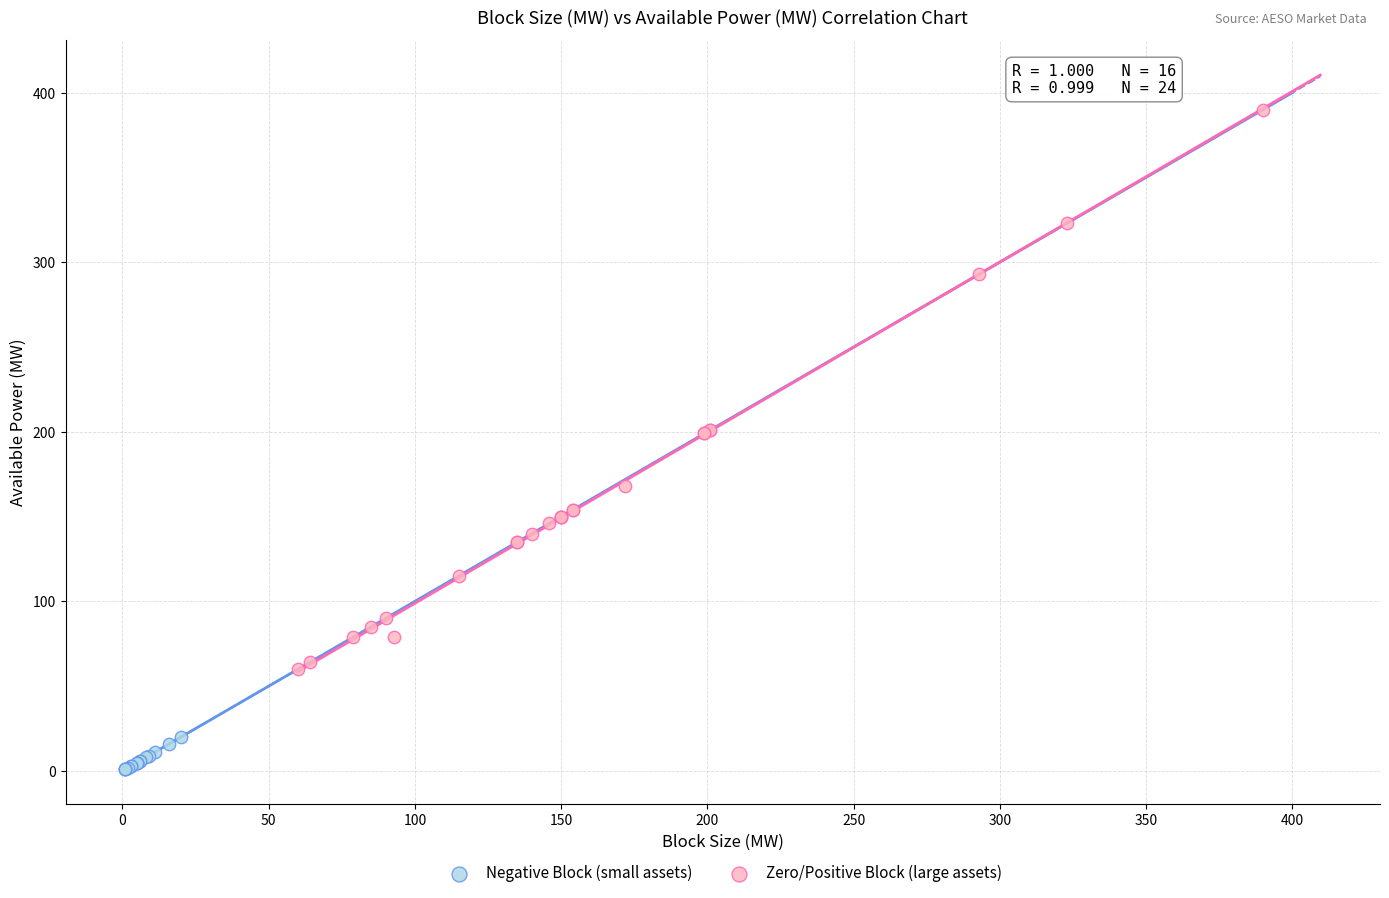

Which series contains the lowest Y value?

Negative Block (small assets)